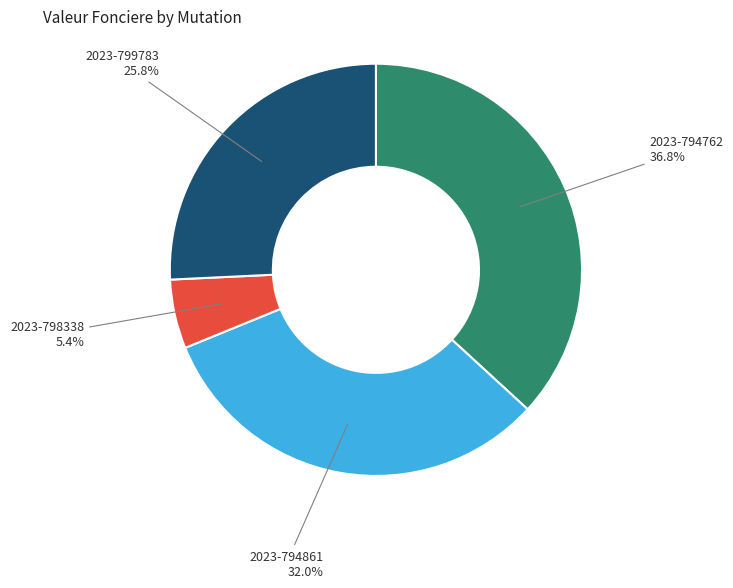

What is the largest slice in the pie chart?

2023-794762